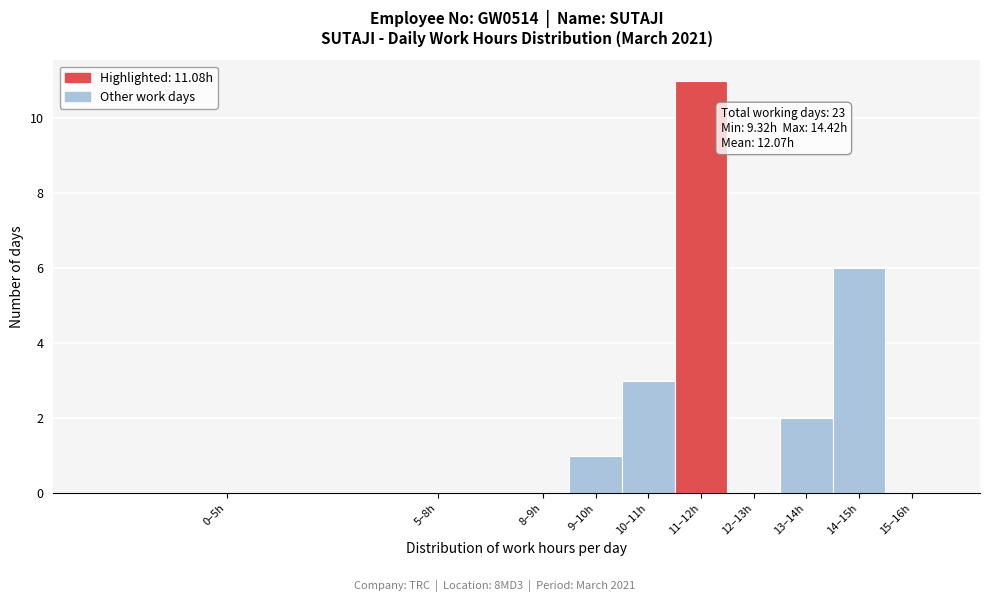

Reading right to left, extract all data points from this chart.

15–16h=0	14–15h=6	13–14h=2	12–13h=0	11–12h=11	10–11h=3	9–10h=1	8–9h=0	5–8h=0	0–5h=0